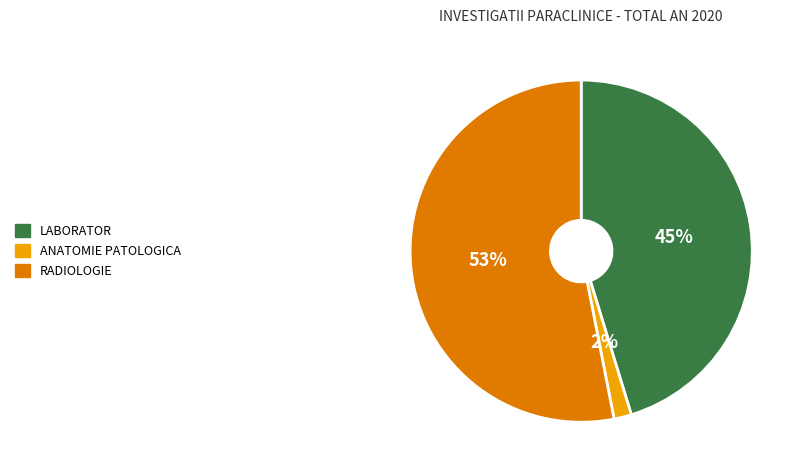

To the nearest percent, what is the combined percentage of RADIOLOGIE and LABORATOR?

98%